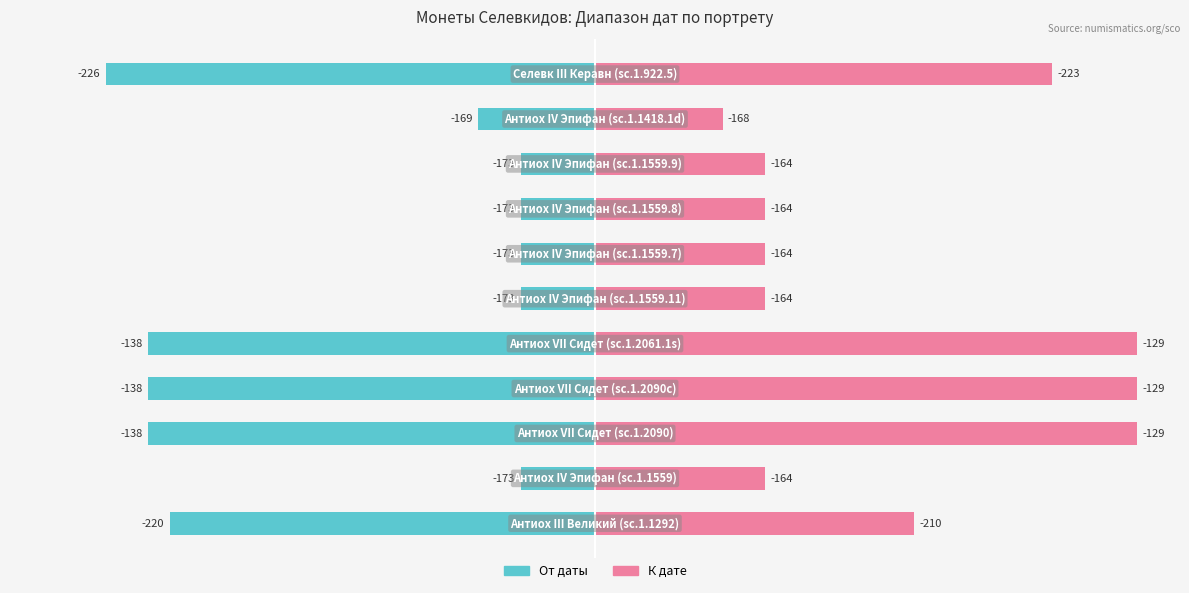

What are all the series names shown in the legend?

От даты, К дате